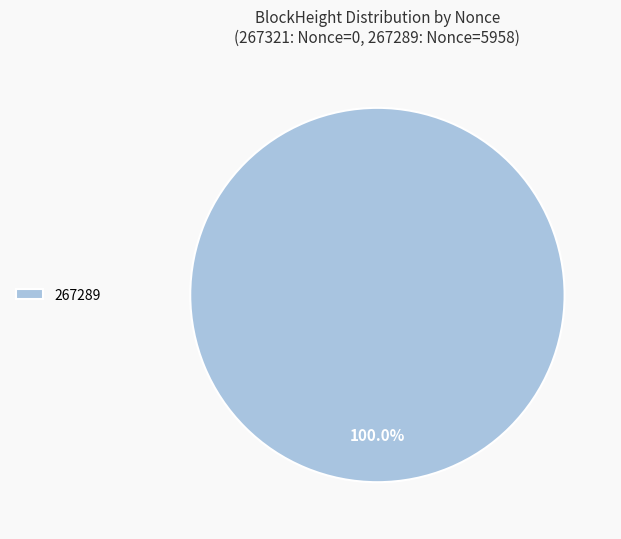

Does 267289 represent more than half of the total?

Yes